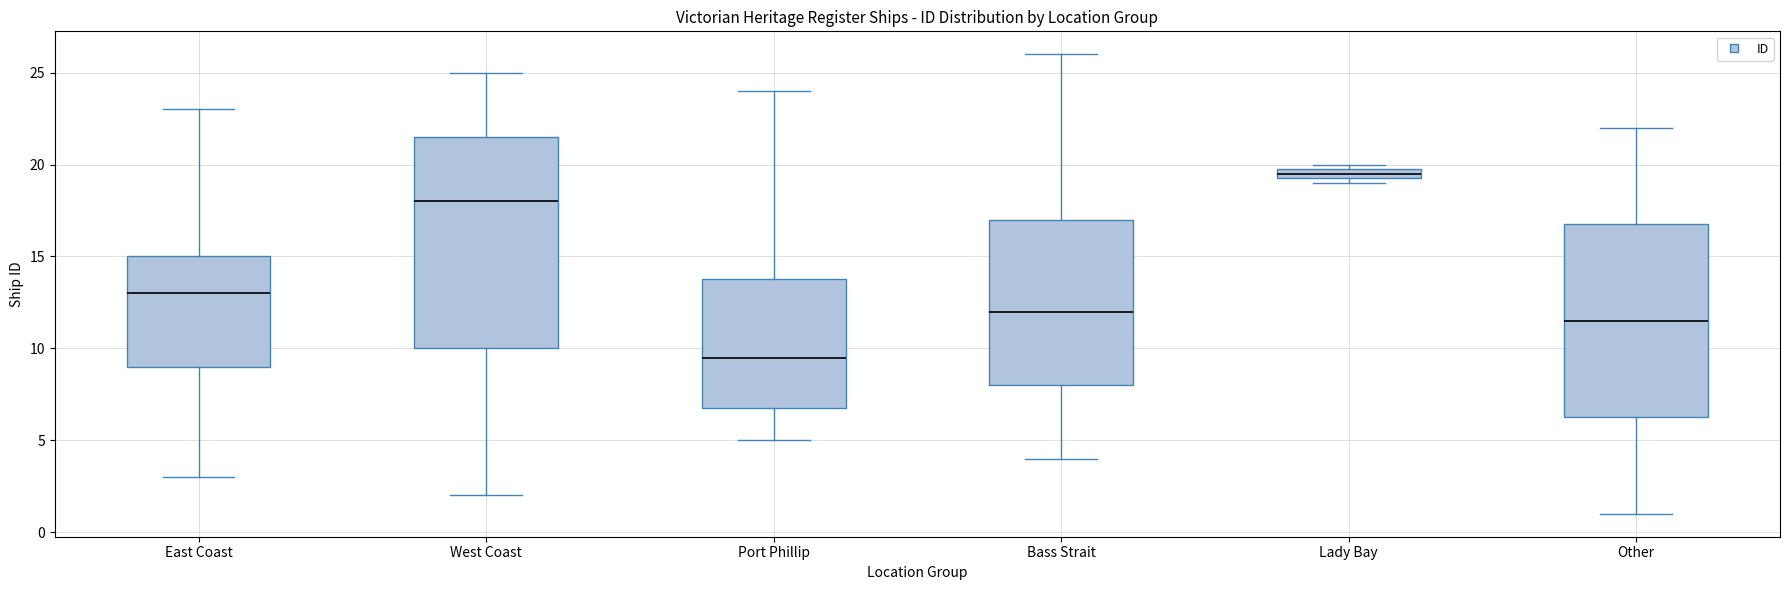

Which box is the tallest, from its lower edge to its upper edge?

West Coast